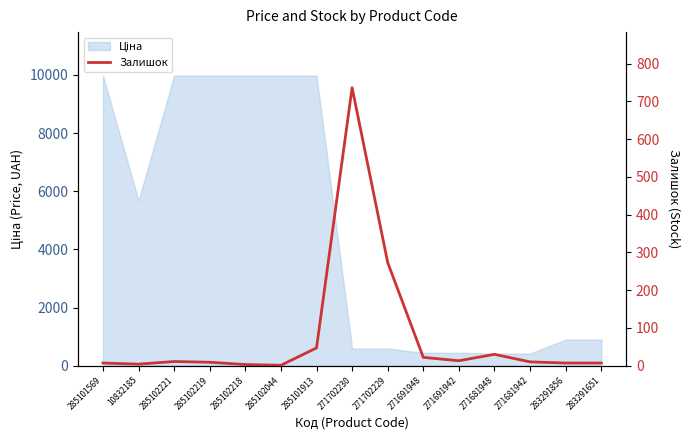

At which label does the data first exceed 10?

285102221